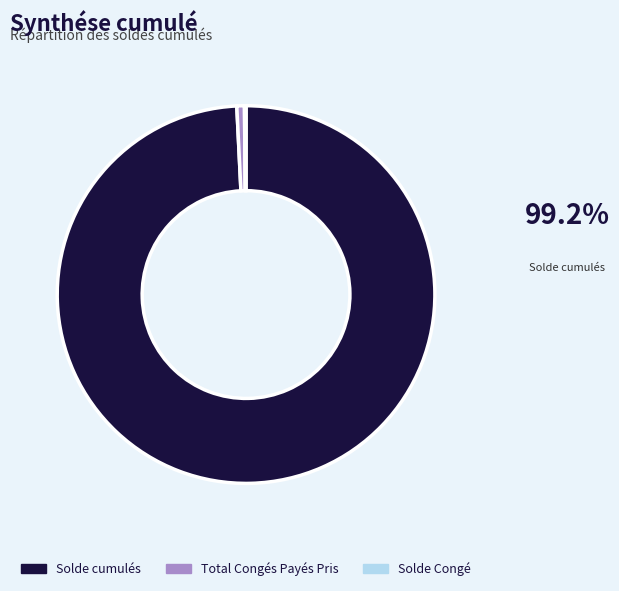

Is it true that Solde cumulés is 89% of the pie?

False